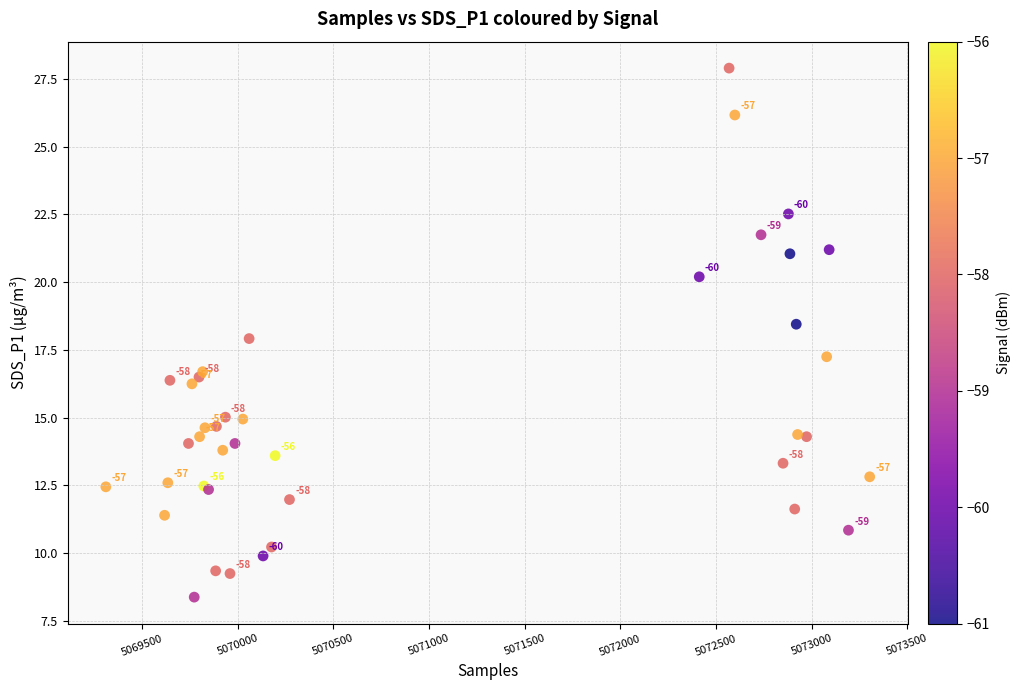

What Y value in the scatter plot is closest to 18?

17.9